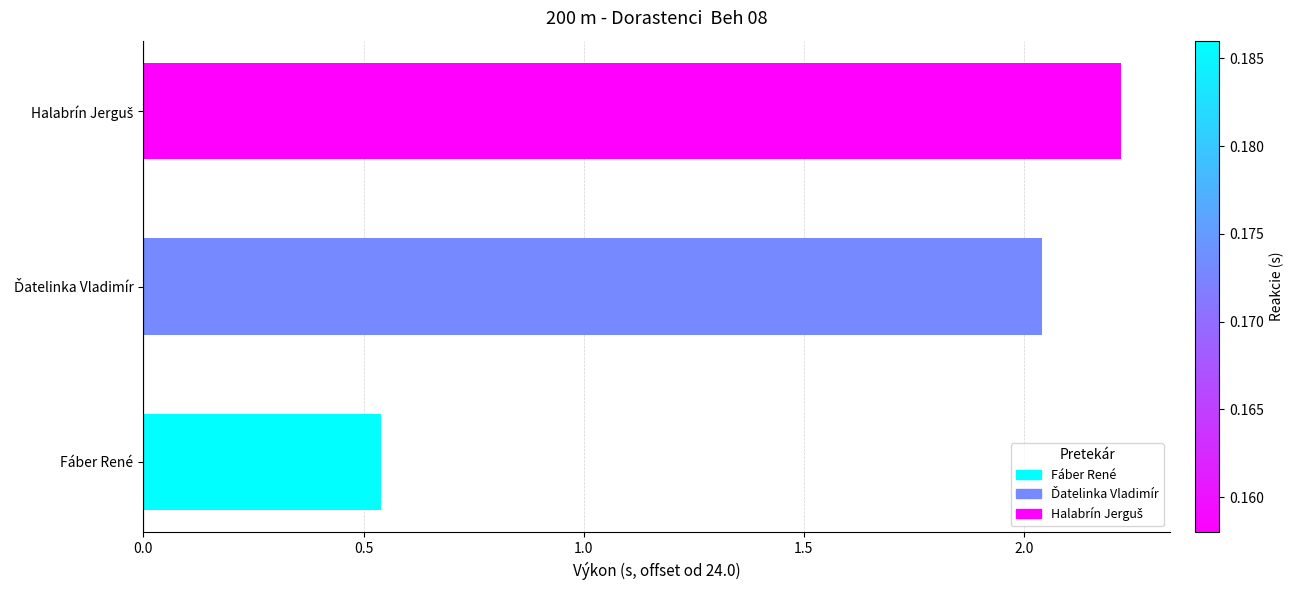

Is it true that the value at Fáber René is 0.8?

False